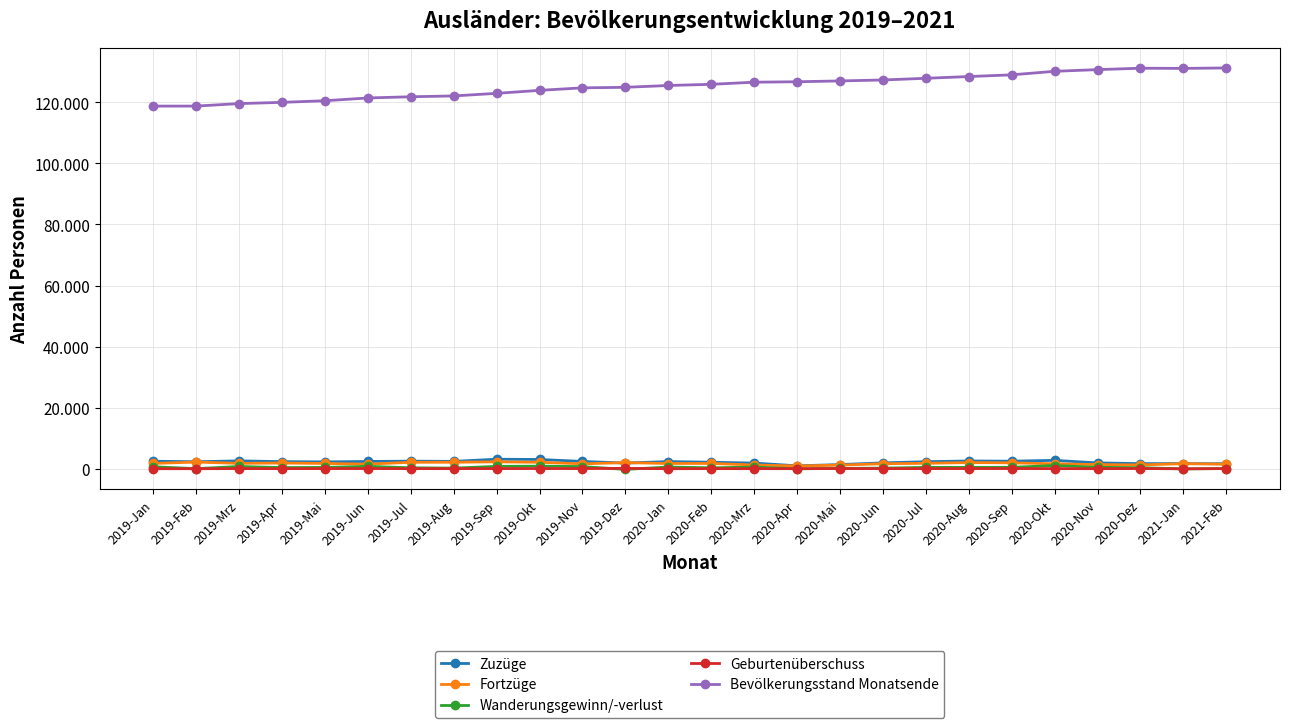

Which category has the lowest value in the Fortzüge series?

2020-Apr